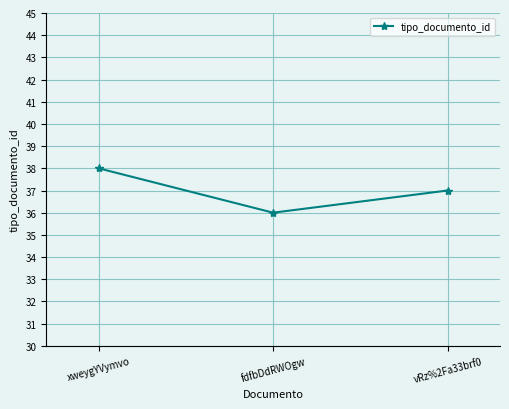

List the labels in order of value, smallest first.

fdfbDdRWOgw, vRz%2Fa33brf0, xweygYVymvo